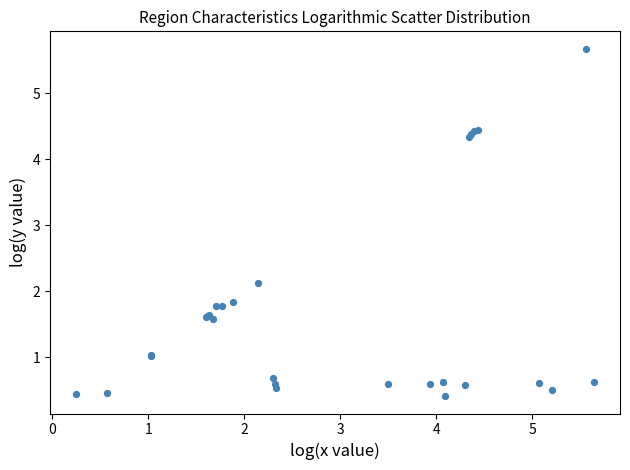

What Y value in the scatter plot is closest to 3?

2.1